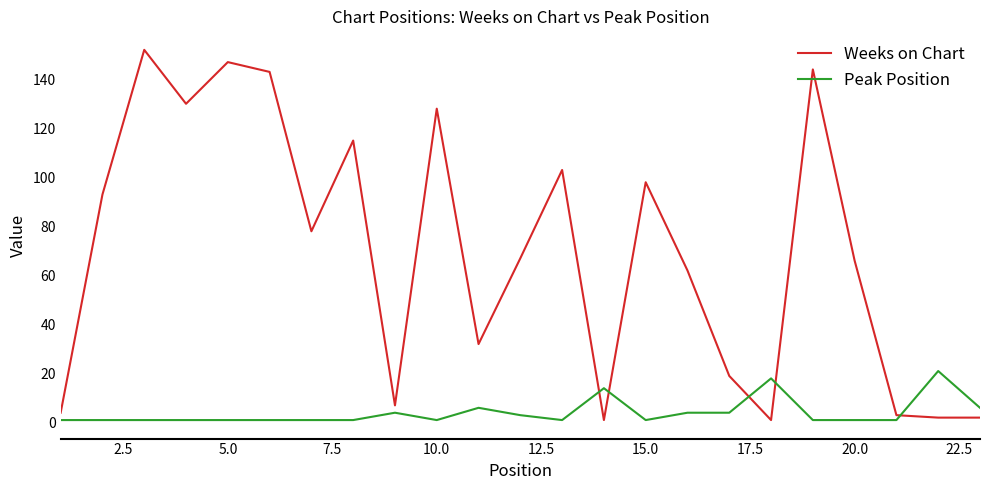

List the series in order of their overall mean, lowest first.

Peak Position, Weeks on Chart